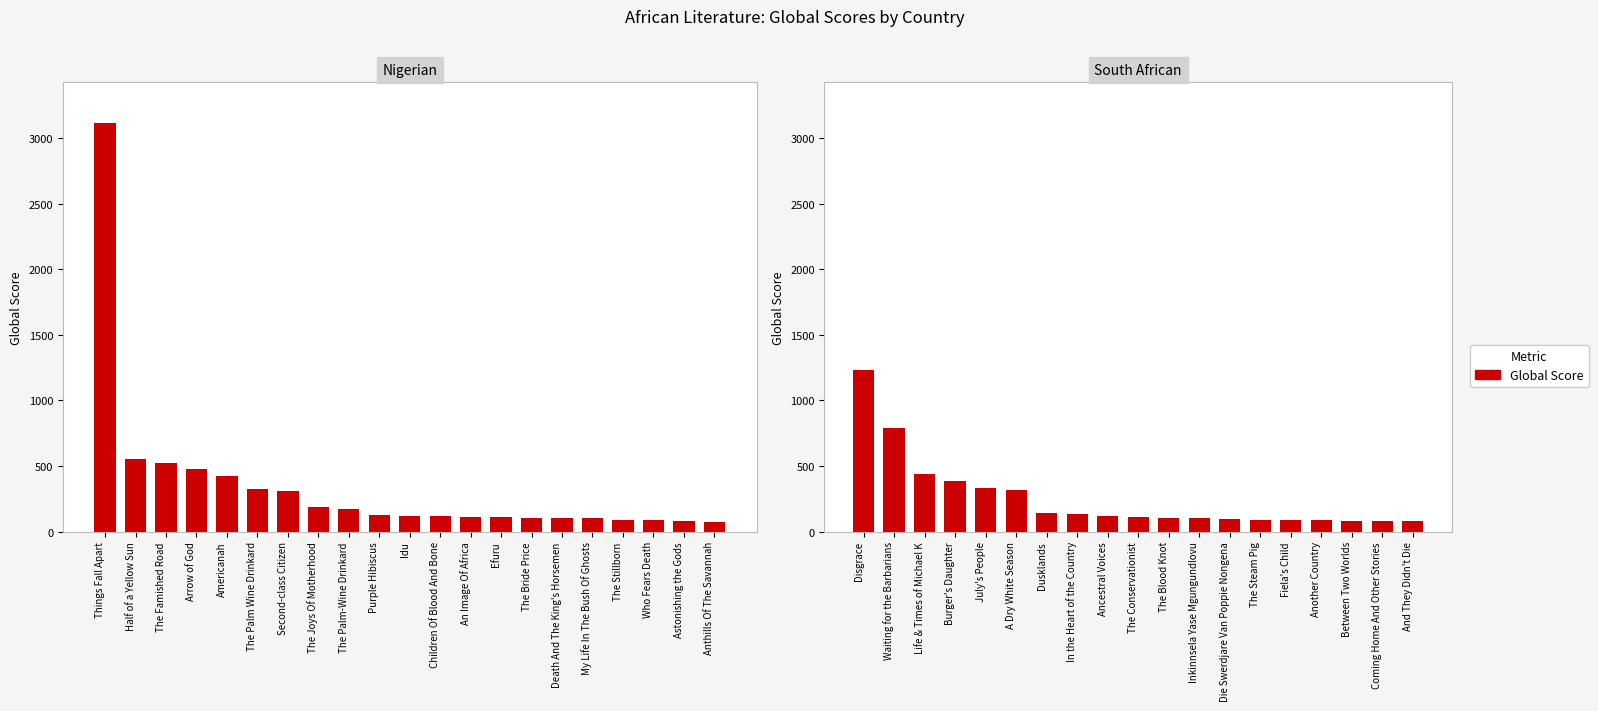

Approximately how many times larger is the value at Another Country compared to The Conservationist?

0.8